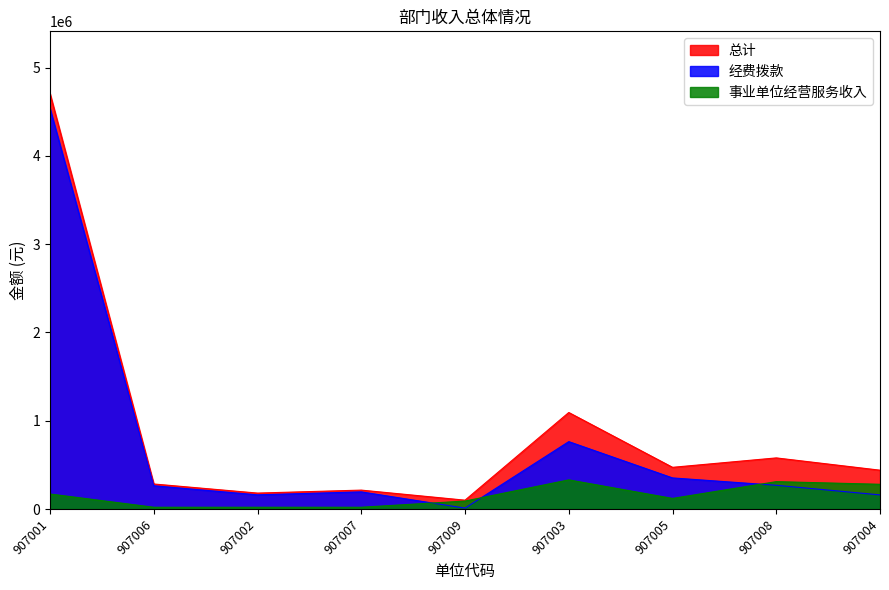

What is the label of the 5th point from the left?

907009